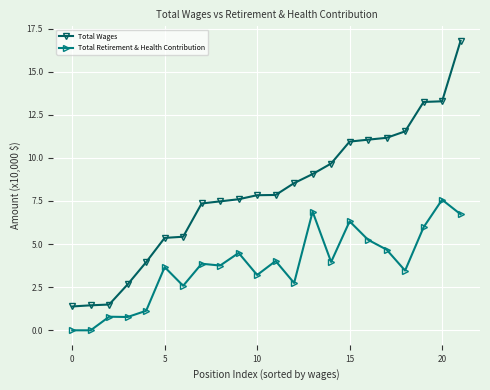

What is the value of the Total Wages point at the 9th from the left?

7.5